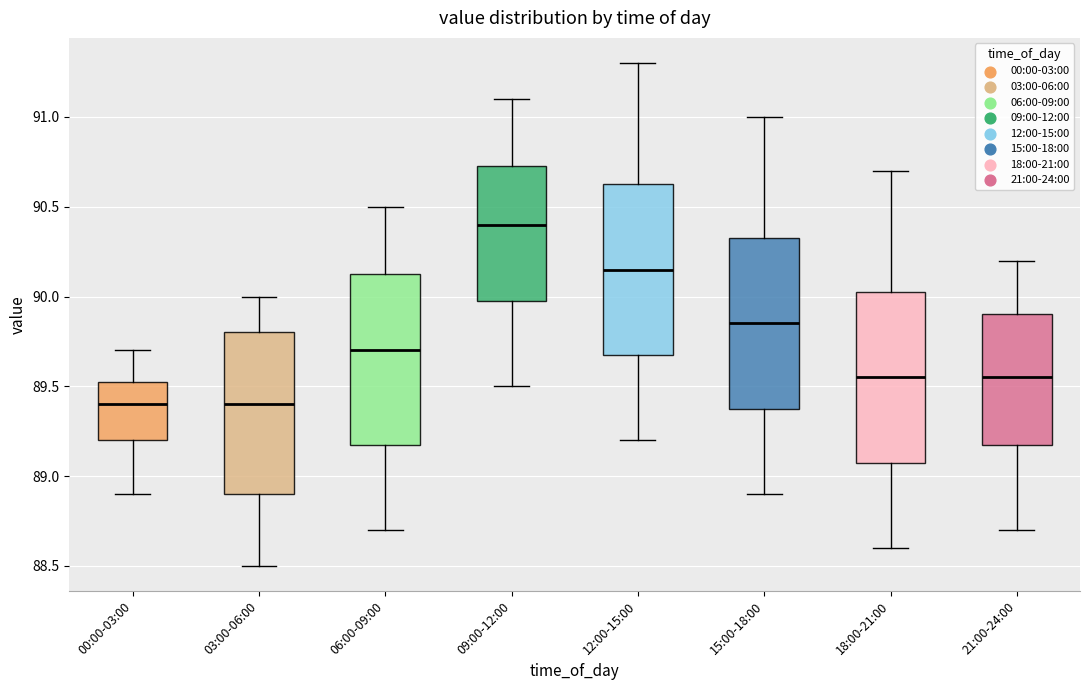

Reading left to right, transcribe this box plot: for each box, give where its median line is, the range the box spans, and where its two whiskers end, as read against the y-axis. The values are not printed on the chart, so give them approximately, as read against the axis.

00:00-03:00: median 89.40, box 89.20 to 89.55, whiskers 88.90 to 89.70
03:00-06:00: median 89.40, box 88.90 to 89.80, whiskers 88.50 to 90.00
06:00-09:00: median 89.70, box 89.20 to 90.15, whiskers 88.70 to 90.50
09:00-12:00: median 90.40, box 90.00 to 90.75, whiskers 89.50 to 91.10
12:00-15:00: median 90.15, box 89.70 to 90.65, whiskers 89.20 to 91.30
15:00-18:00: median 89.85, box 89.40 to 90.35, whiskers 88.90 to 91.00
18:00-21:00: median 89.55, box 89.10 to 90.05, whiskers 88.60 to 90.70
21:00-24:00: median 89.55, box 89.20 to 89.90, whiskers 88.70 to 90.20